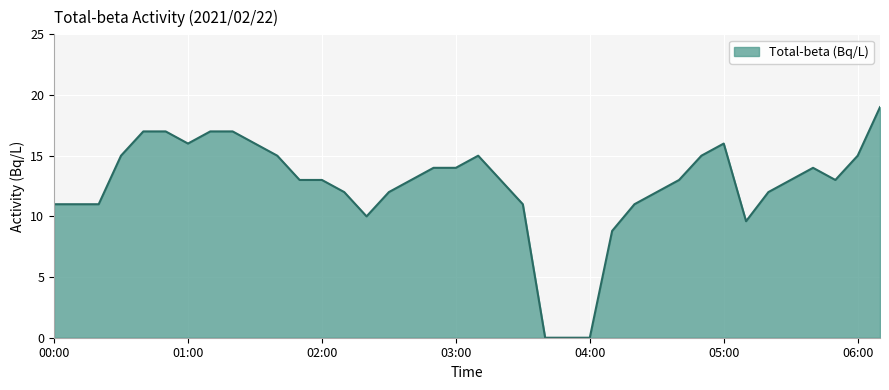

What is the difference between the maximum and minimum values?

19.0